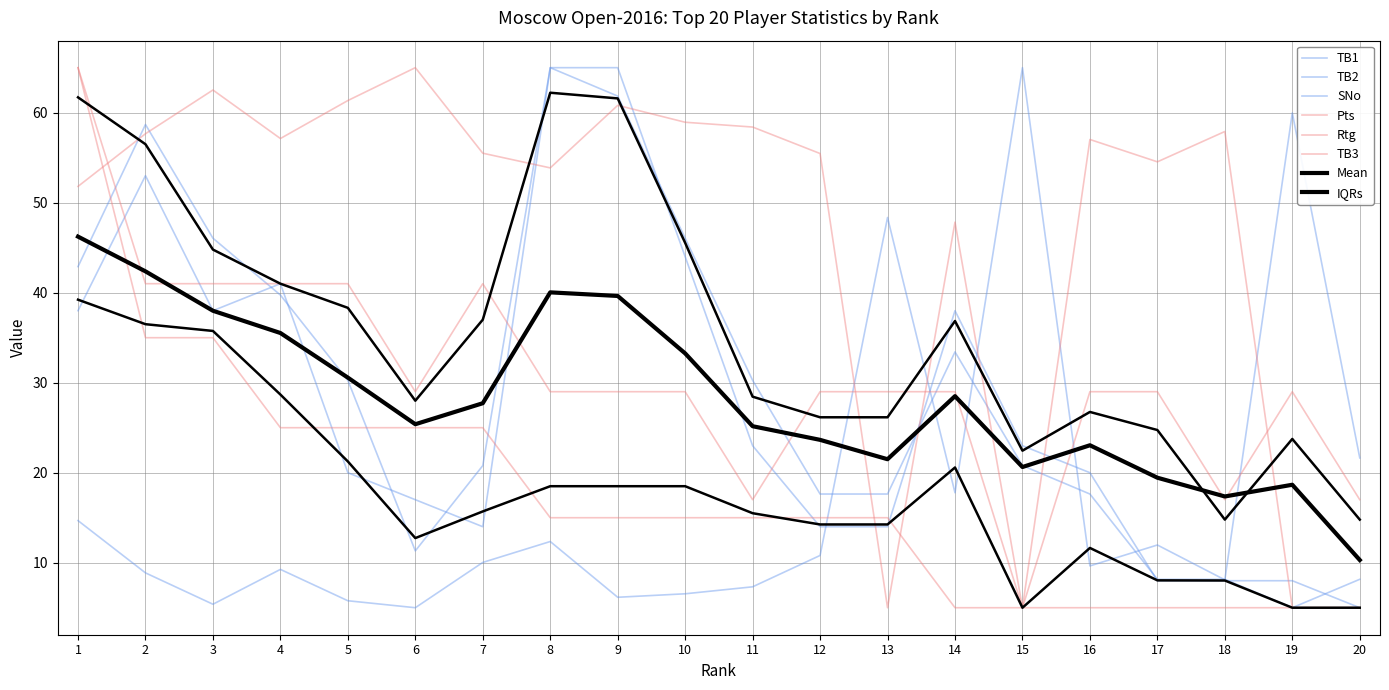

At which category does TB1 reach its first local peak?

2